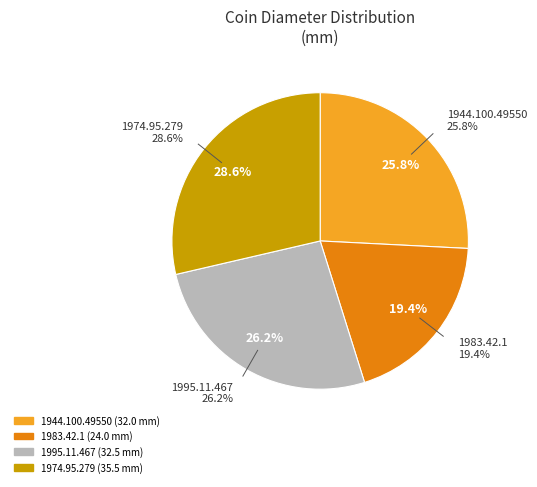

To the nearest percent, what is the average slice percentage?

25%